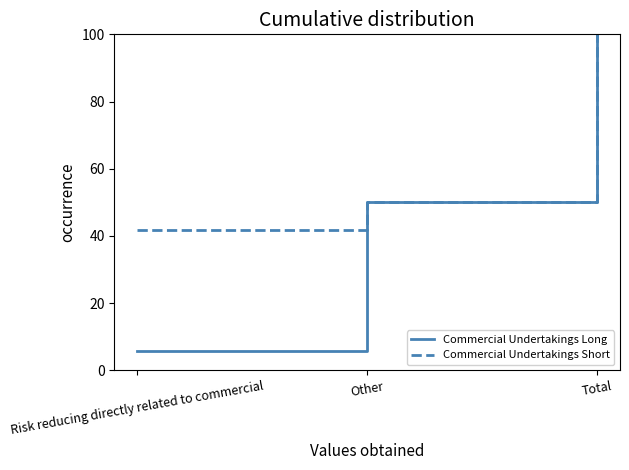

What value does the Commercial Undertakings Short series have at Risk reducing directly related to commercial?

41.8